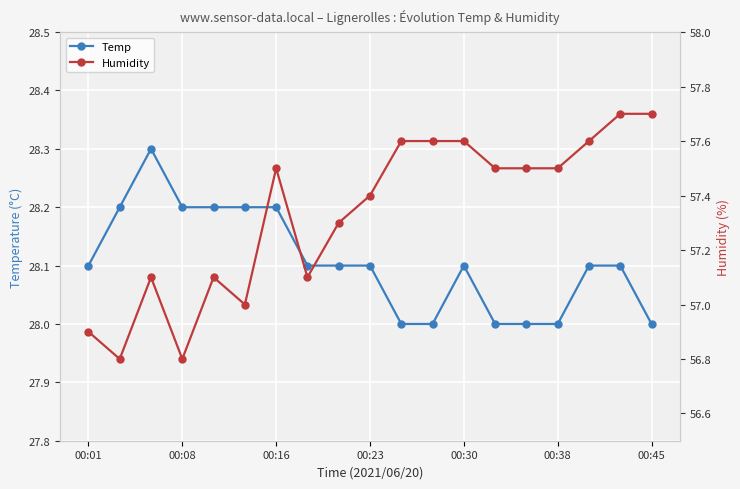

What is the difference between the Humidity values at 7 and 11?

0.5